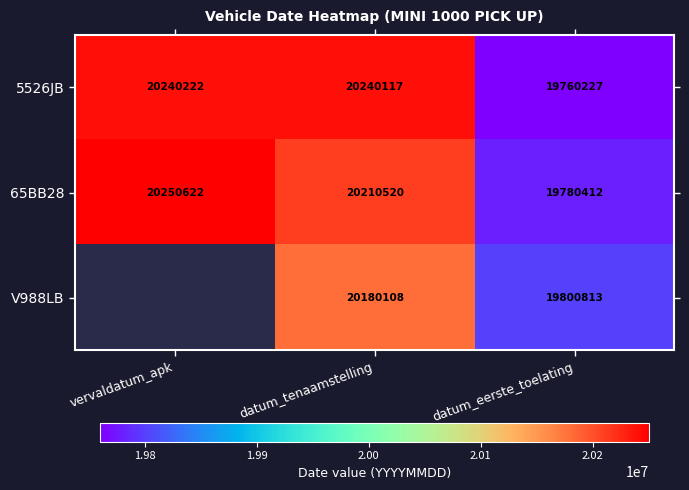

At which label is 65BB28 closest to 20015517?

datum_tenaamstelling